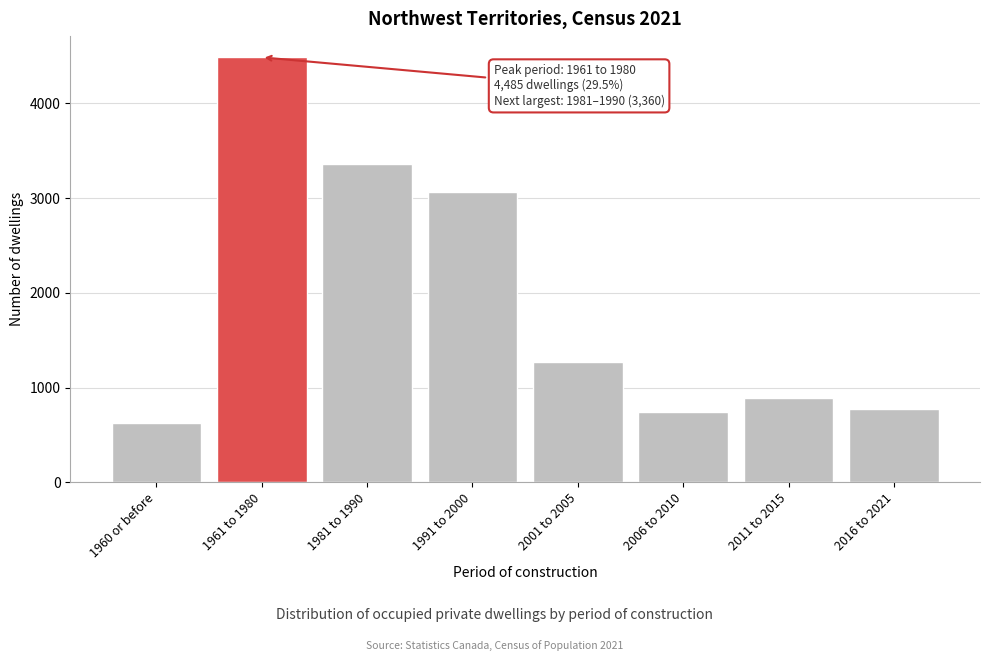

Reading left to right, extract all data points from this chart.

1960 or before=630	1961 to 1980=4485	1981 to 1990=3360	1991 to 2000=3060	2001 to 2005=1270	2006 to 2010=740	2011 to 2015=895	2016 to 2021=770